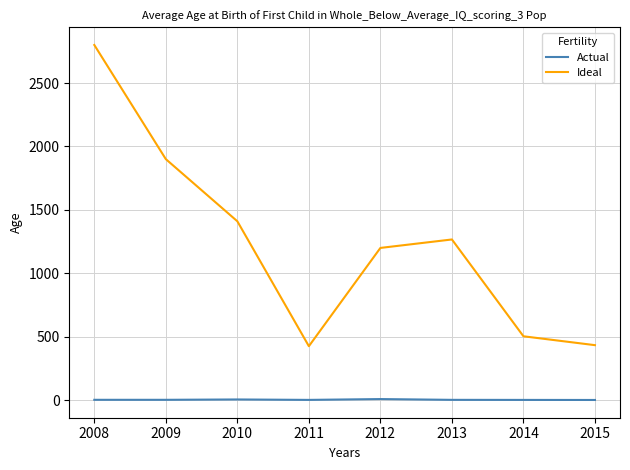

True or false: Actual and Ideal cross at least once.

False